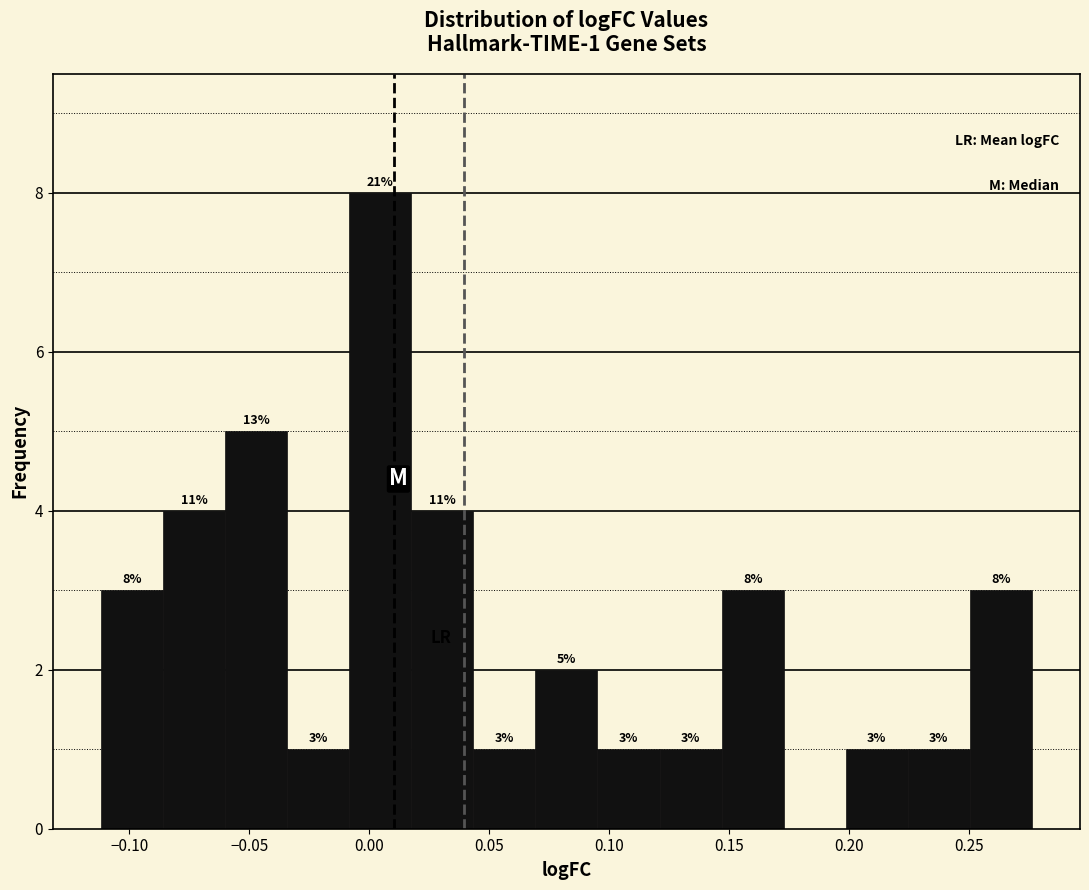

Which range on the x-axis has the tallest bar?

-0.010 to 0.015